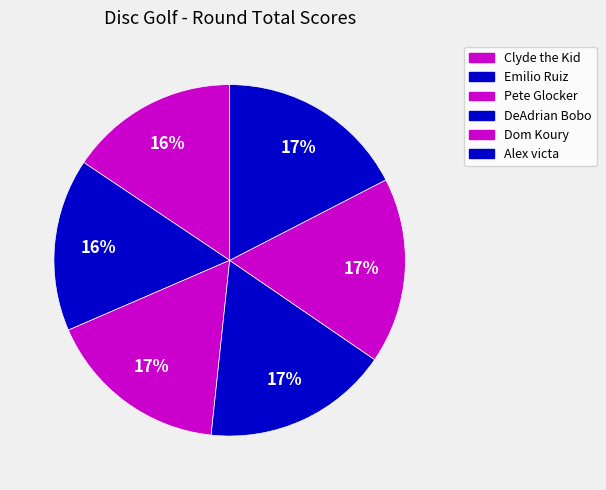

How many slices are in this pie chart?

6